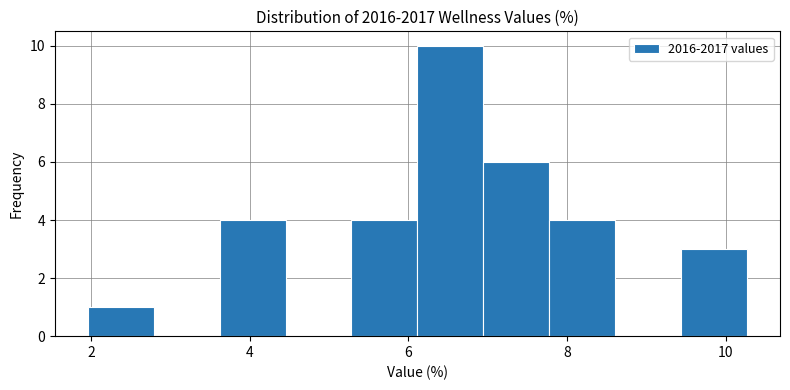

What is the height of the bar covering 9.4 to 10.2 on the x-axis? Neither the bar edges nor the heights are printed on the chart, so give them approximately, as read against the axes.

3